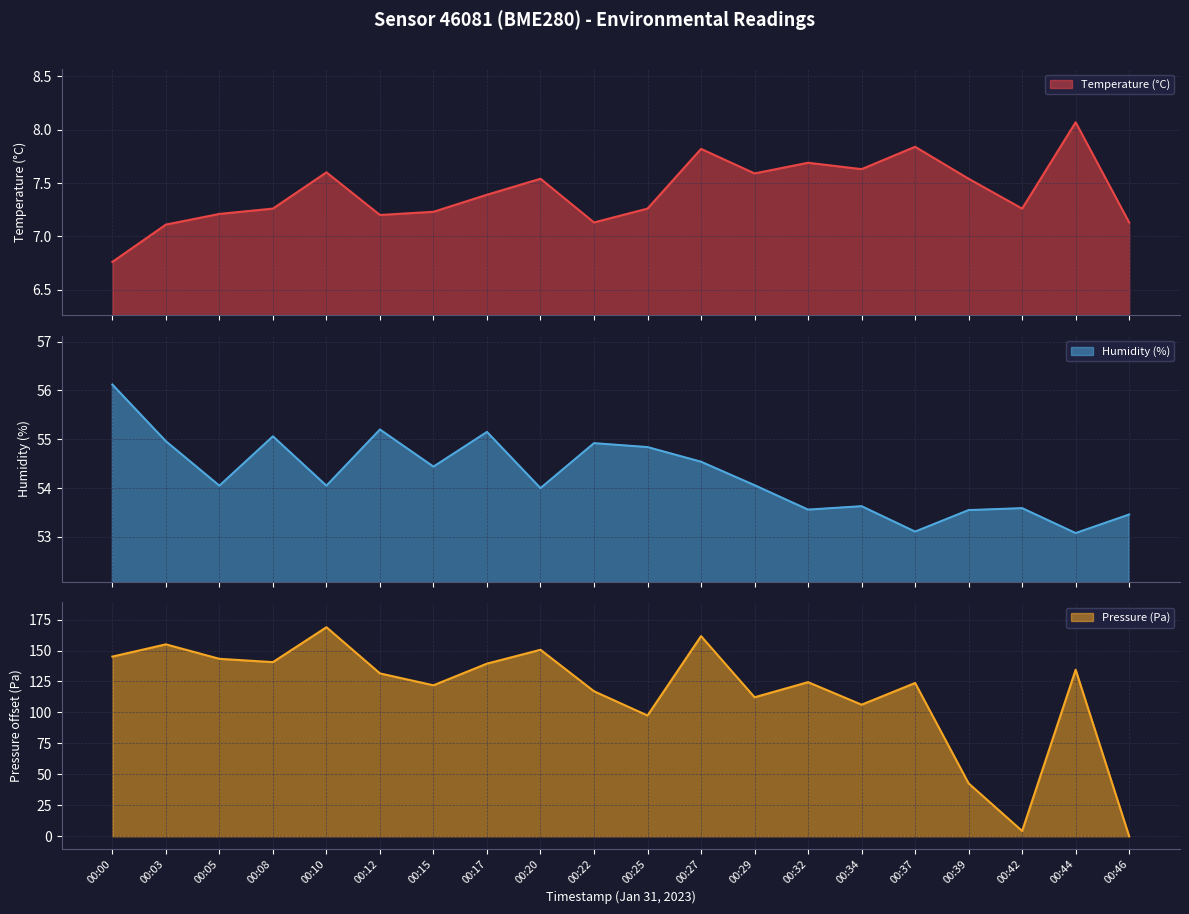

Count the number of data series in this chart.

3